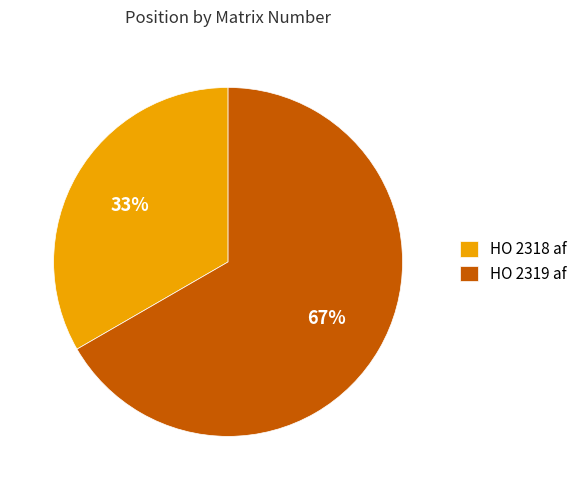

How many slices are in this pie chart?

2